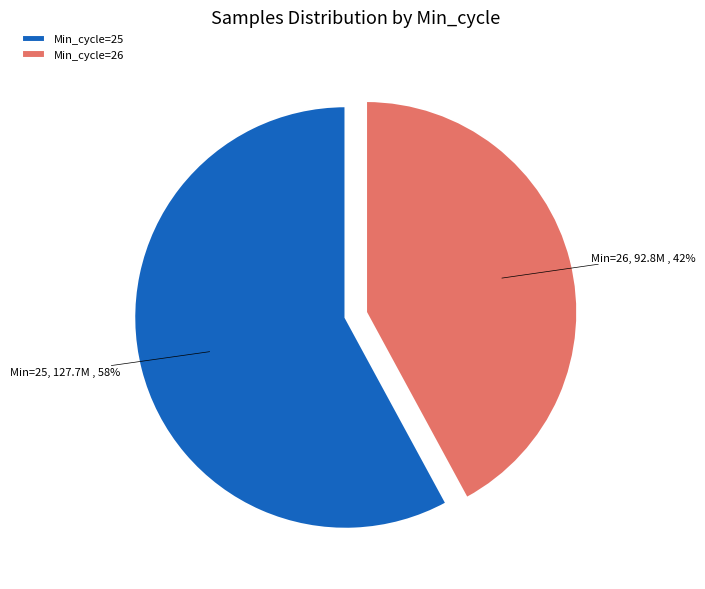

Is Min_cycle=26 the majority of the pie?

No